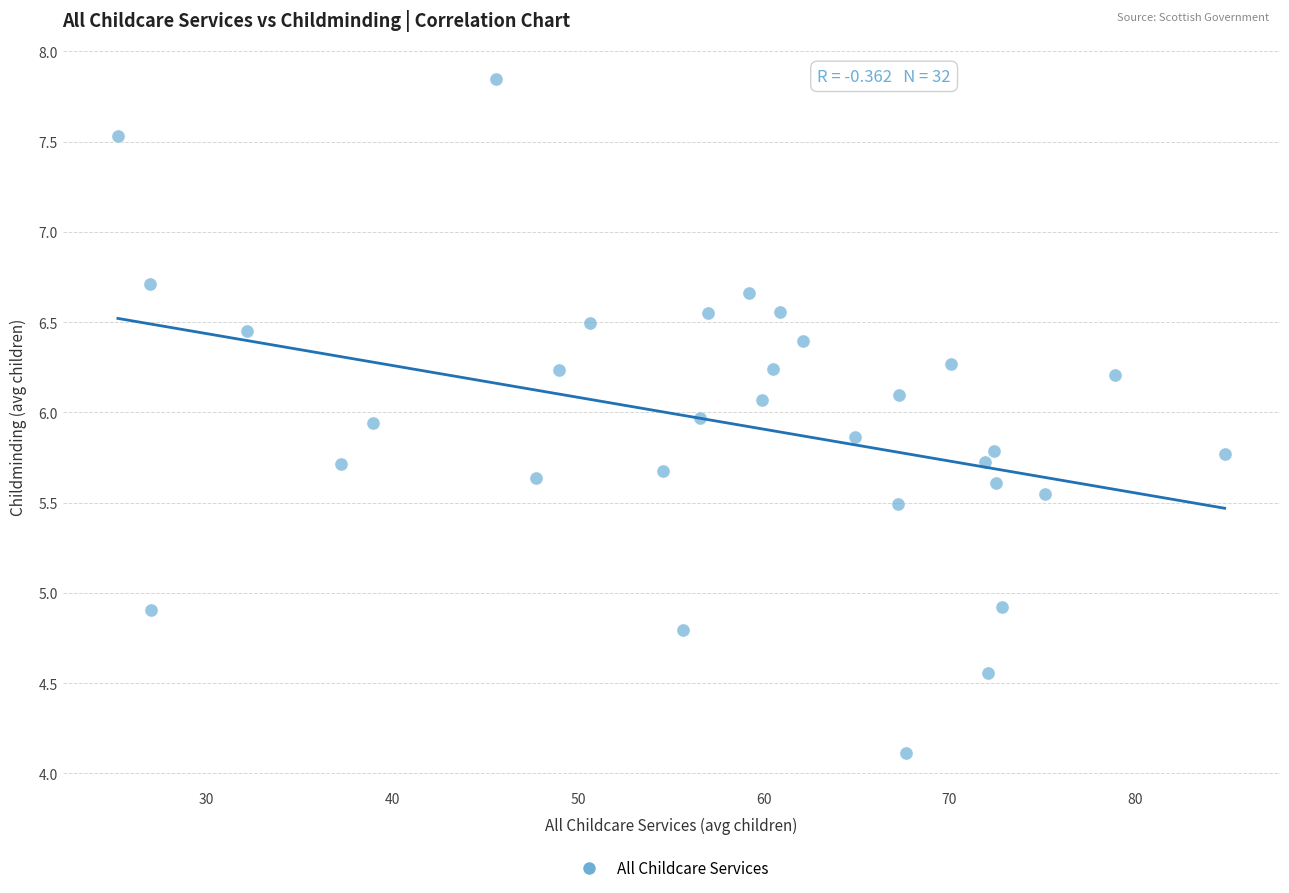

What is the range of X values (max minus min)?

59.6